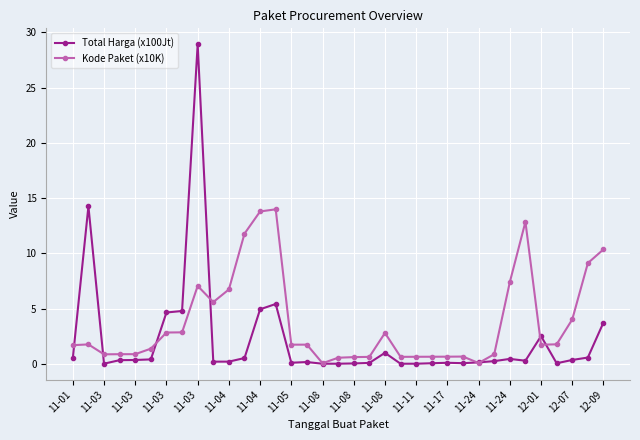

Rank the series by their maximum value, from lowest to highest.

Kode Paket (x10K), Total Harga (x100Jt)